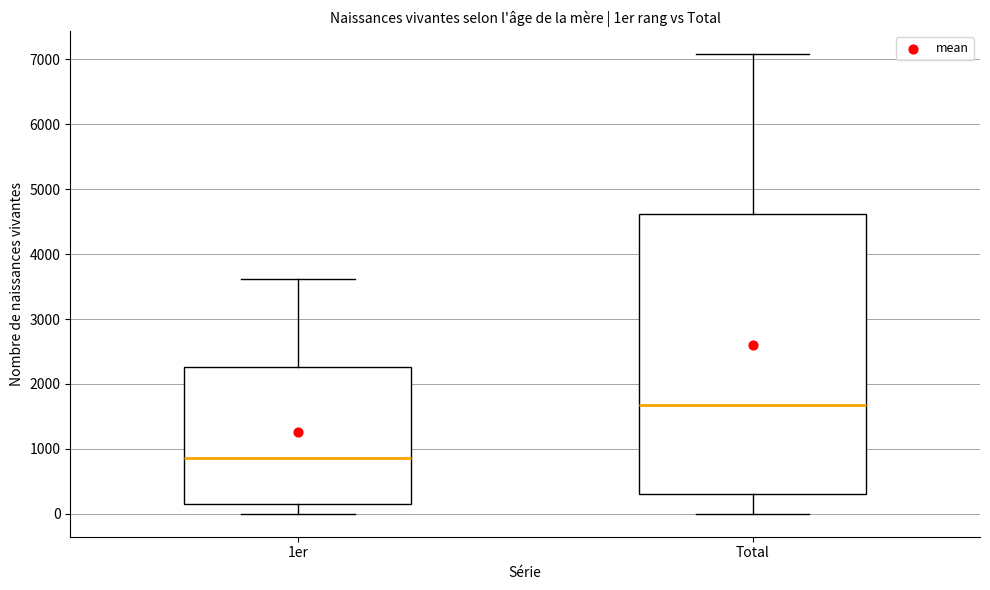

Comparing the boxes themselves (not the whiskers), which one is the tallest?

Total